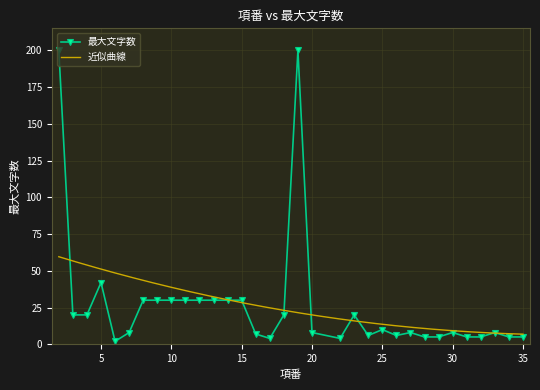

True or false: the data has more than 1 interior local peaks.

True